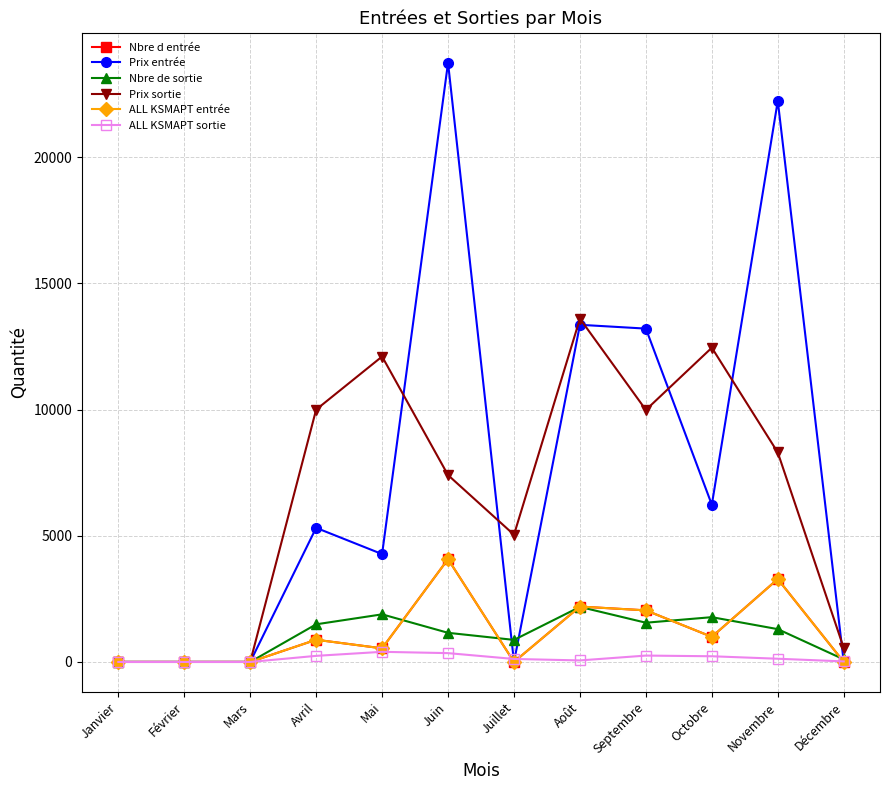

List the series in order of their peak value, lowest first.

ALL KSMAPT sortie, Nbre de sortie, Nbre d entrée, ALL KSMAPT entrée, Prix sortie, Prix entrée